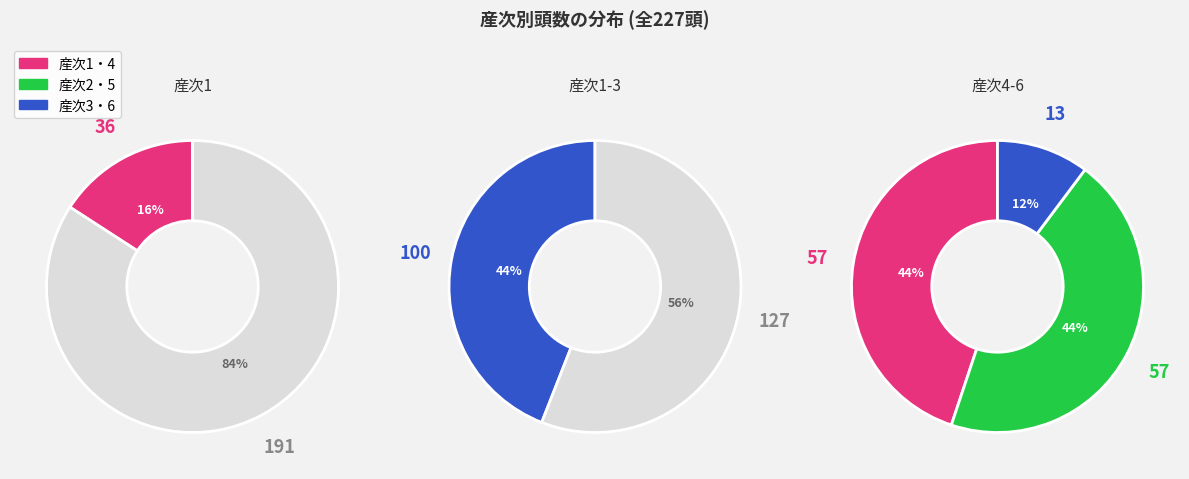

Count the number of slices in the pie.

3